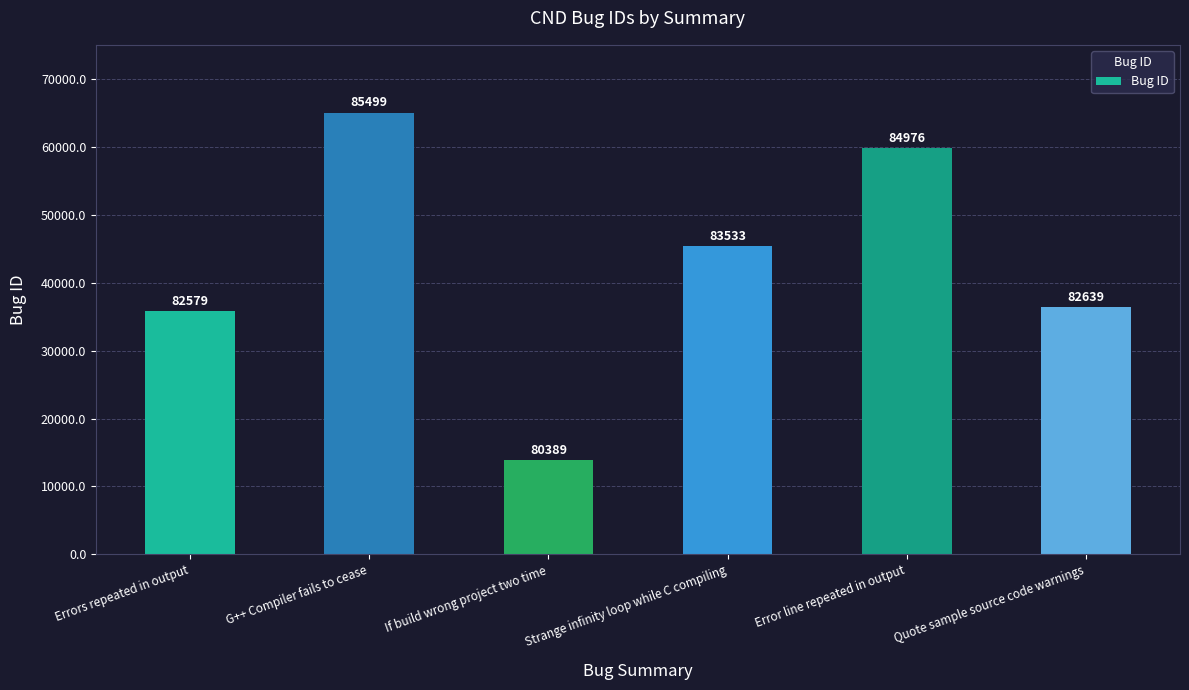

Are the bars grouped side by side (vs. stacked)?

No